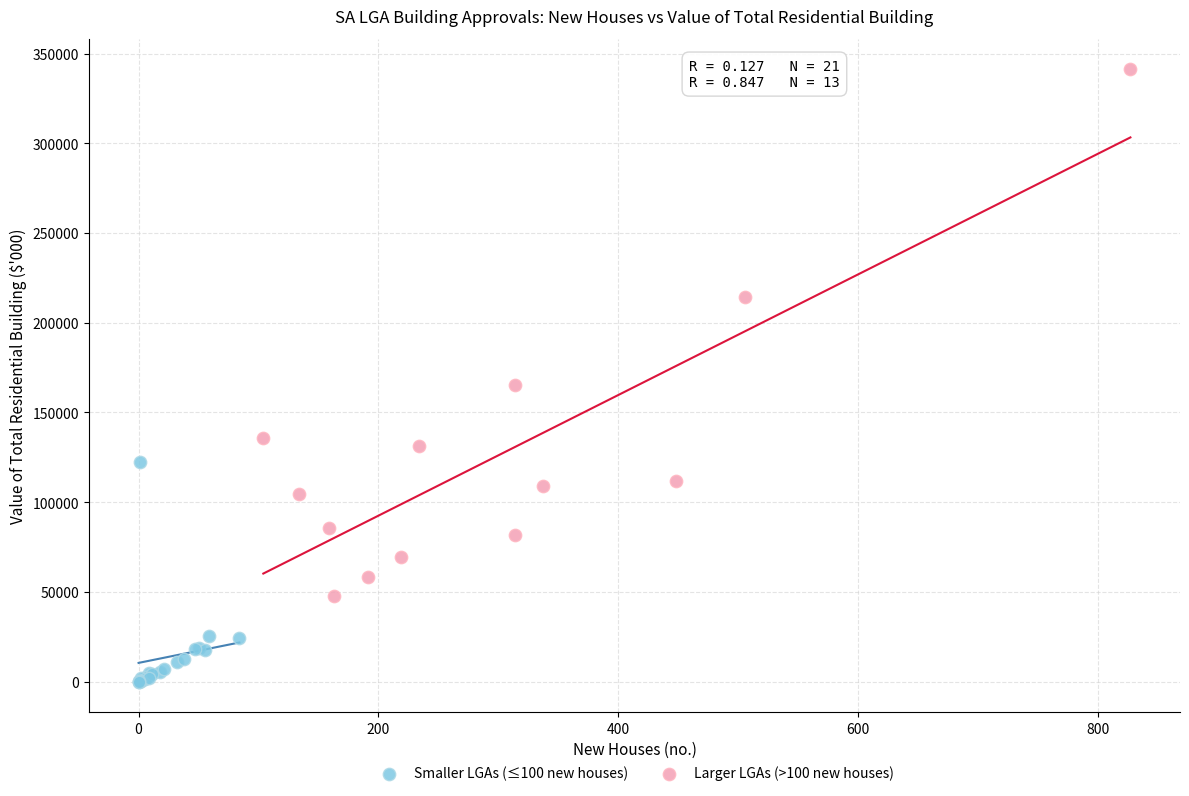

What are all the series names shown in the legend?

Smaller LGAs (≤100 new houses), Larger LGAs (>100 new houses)